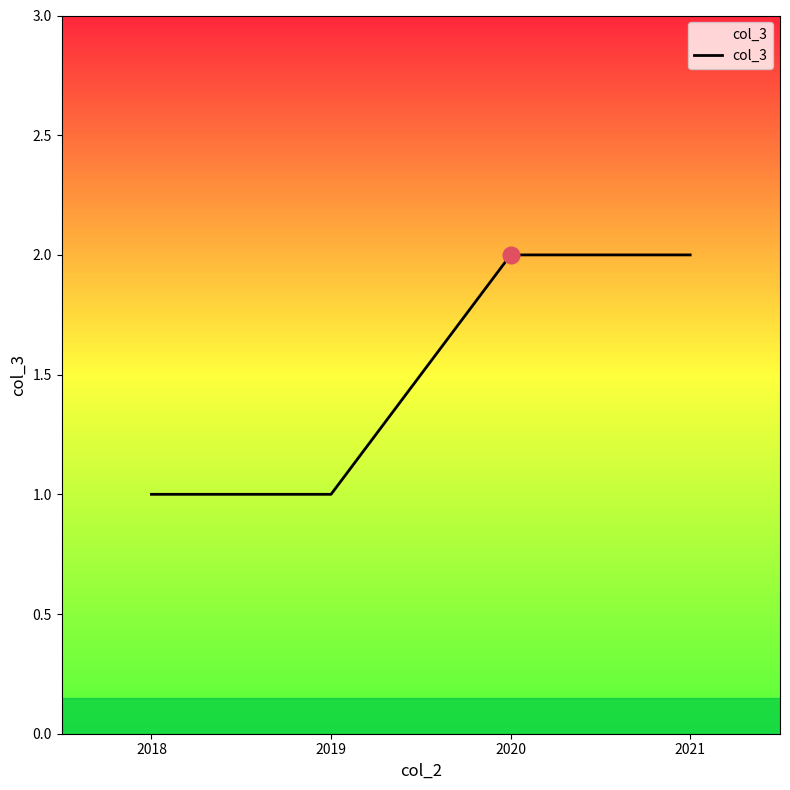

Approximately how many times larger is the value at 2018 compared to 2019?

1.0